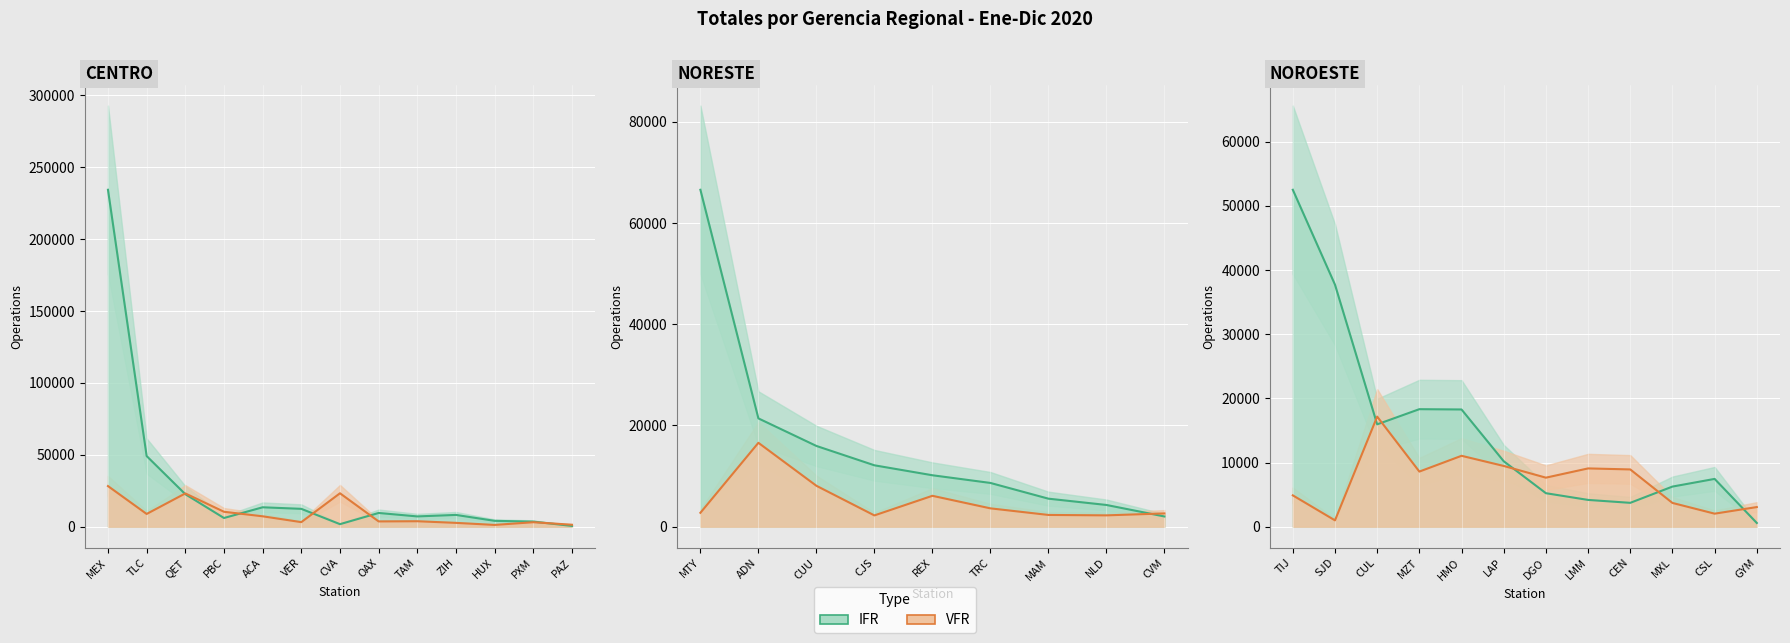

What position from the left is MXL?

10